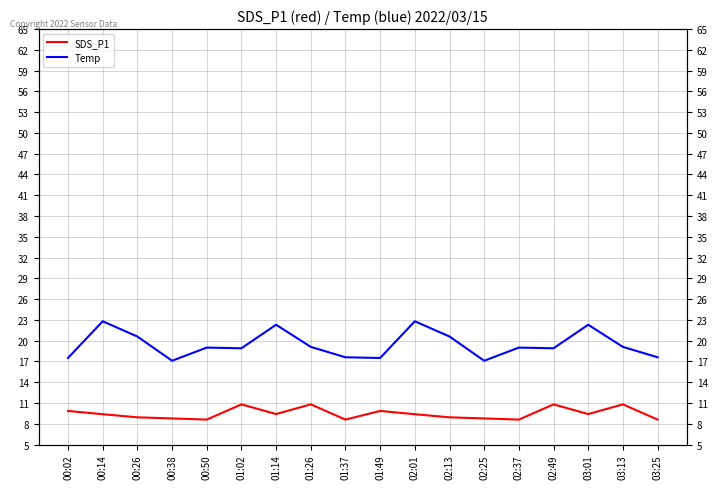

What is the spread (max minus min) of values at 00:02?

7.7